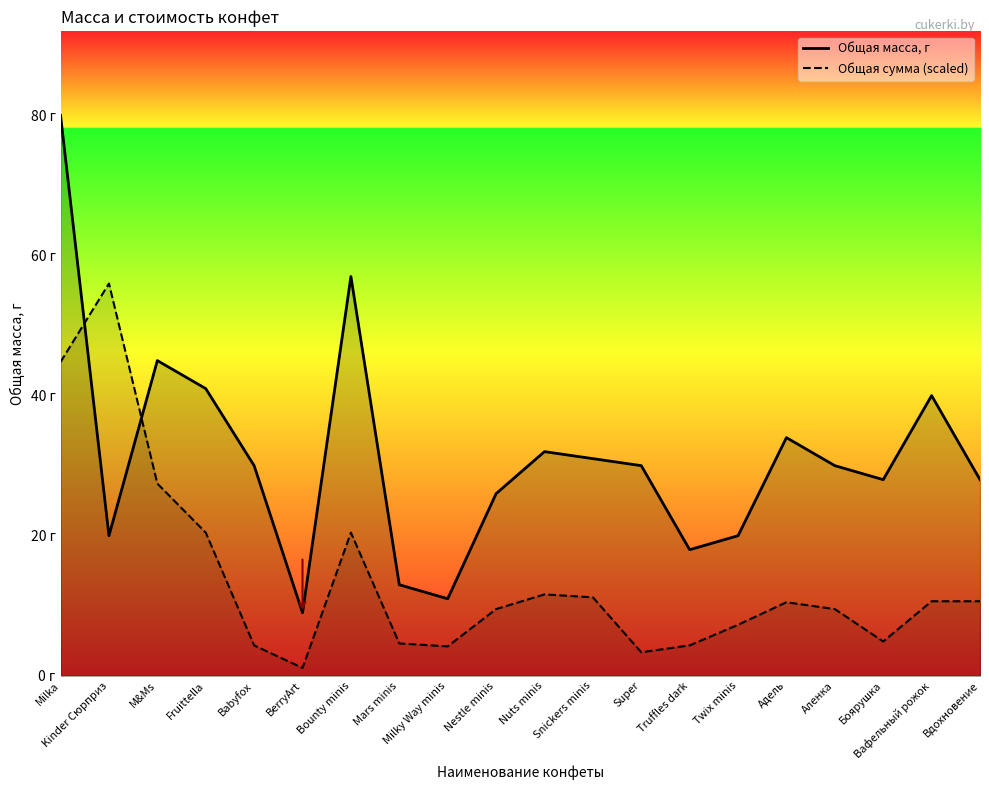

Where is the first local maximum for Общая масса, г?

M&Ms